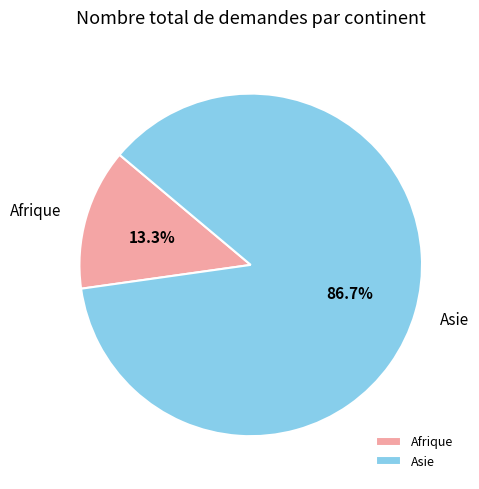

Combined, what portion of the pie is Asie and Afrique?

100.0%